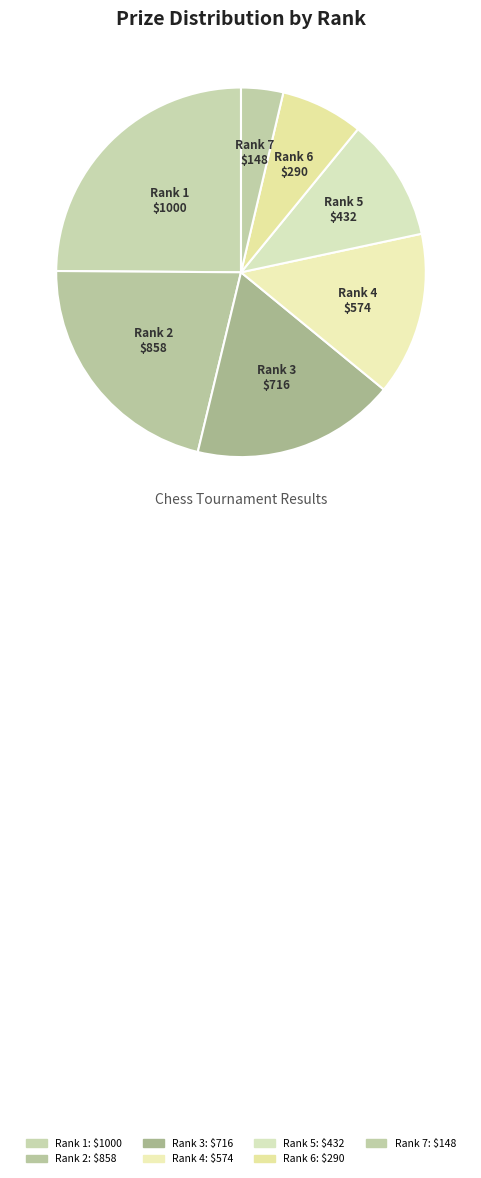

Do Rank 7 and Rank 6 together represent more than half of the pie?

No